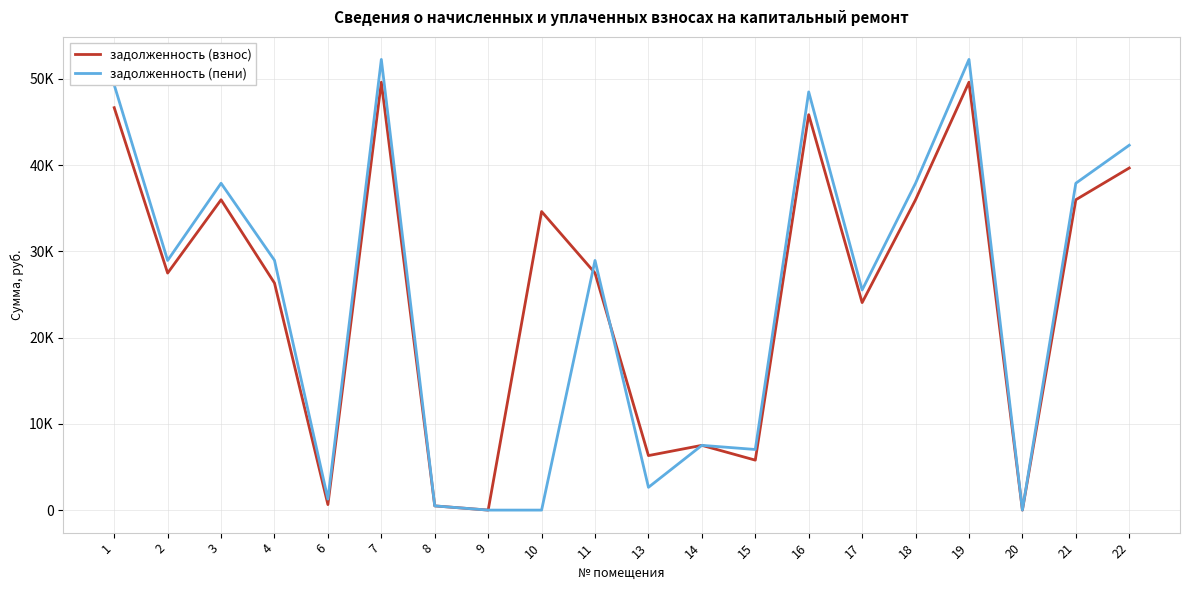

Reading right to left, list all the values displayed in this chart.

задолженность (взнос): 22=39671.4	21=35988.2	20=0.0	19=49621.4	18=35988.2	17=24061.0	16=45854.4	15=5793.7	14=7509.1	13=6320.3	11=27486.0	10=34621.4	9=0.0	8=487.5	7=49621.4	6=638.6	4=26329.0	3=35988.2	2=27486.0	1=46665.1
задолженность (пени): 22=42311.7	21=37903.1	20=0.0	19=52261.7	18=37903.1	17=25523.5	16=48494.7	15=7028.6	14=7509.1	13=2640.3	11=28948.5	10=0.0	9=0.0	8=487.5	7=52261.7	6=1276.5	4=28969.3	3=37903.1	2=28948.5	1=49305.4